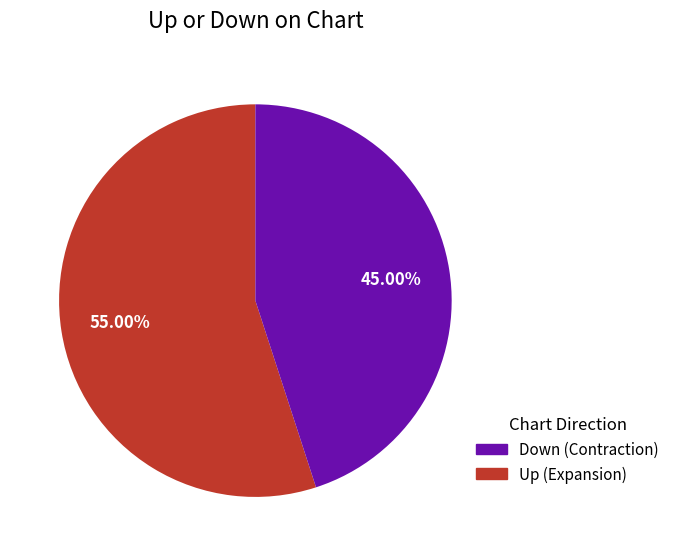

Is there any slice that represents more than half of the pie?

Yes